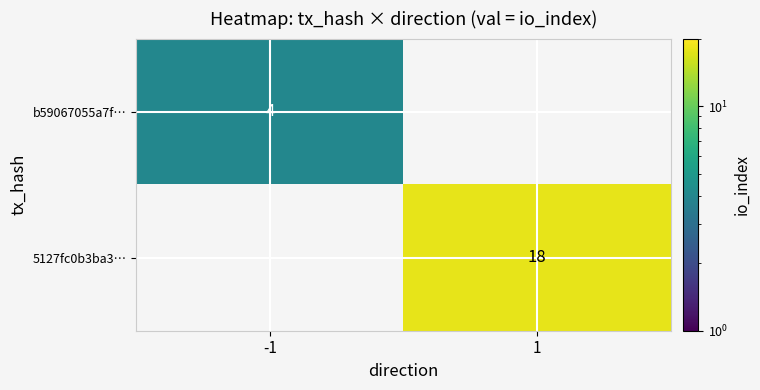

True or false: b59067055a7f… has a value of 4 at -1.

True